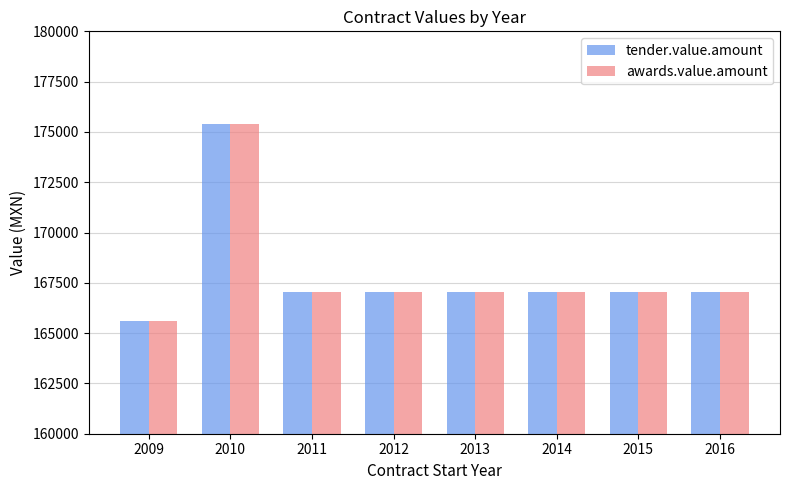

What is the minimum value shown in the chart?

165600.0